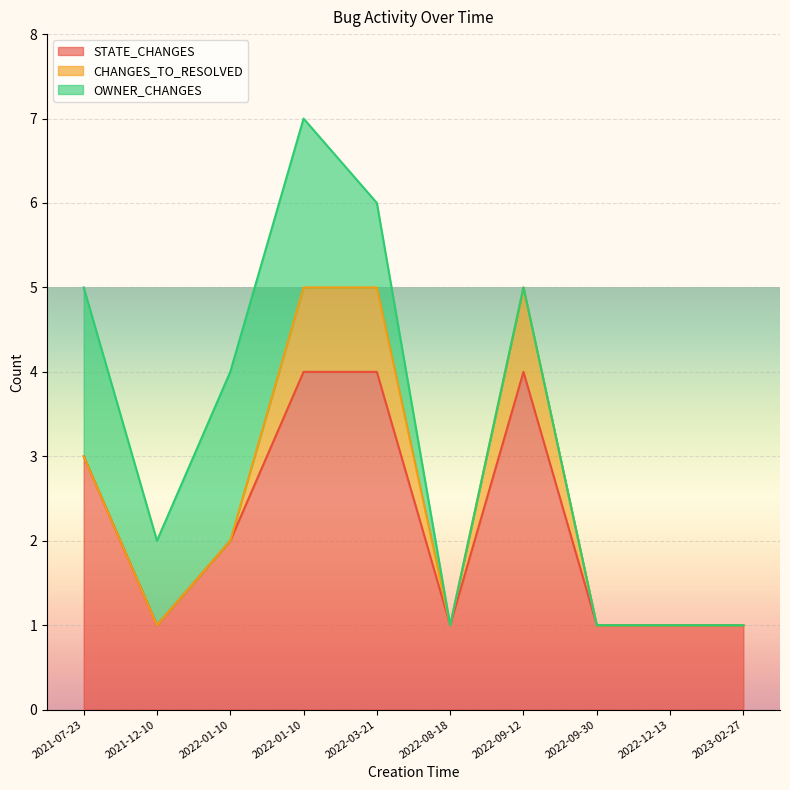

What is the difference between the highest and lowest values at 2021-12-10?

1